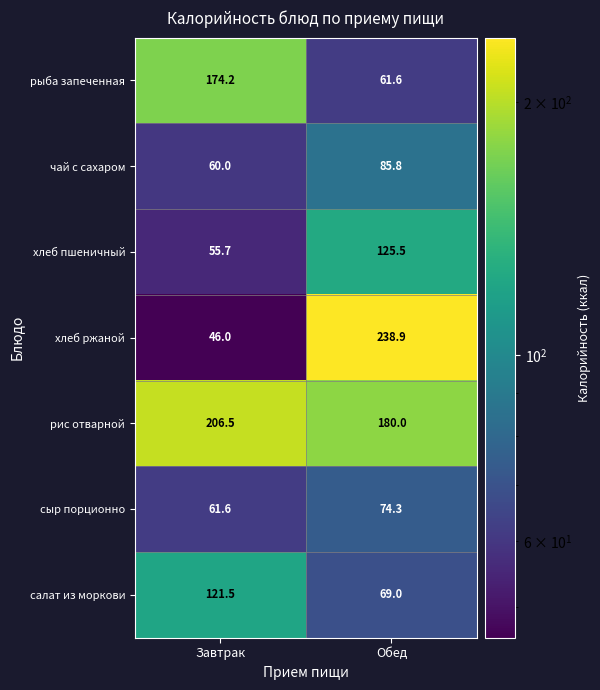

True or false: рыба запеченная has a value of 115.7 at Завтрак.

False